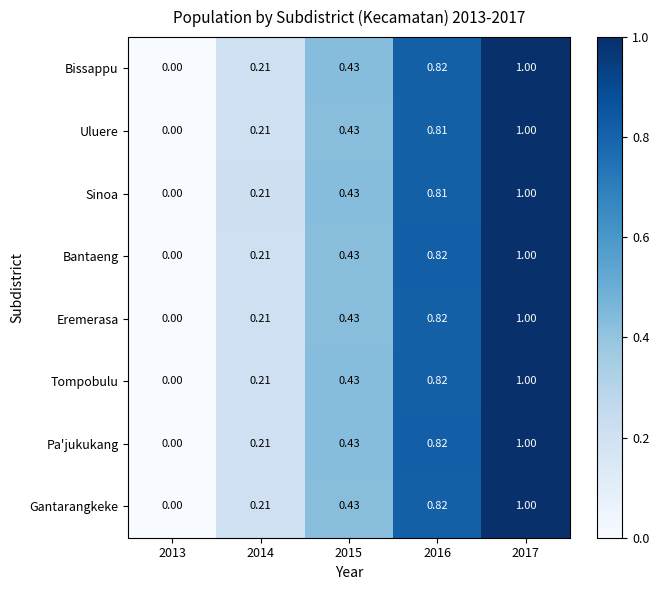

Is the value of Tompobulu at 2015 greater than the value of Bantaeng at 2014?

Yes